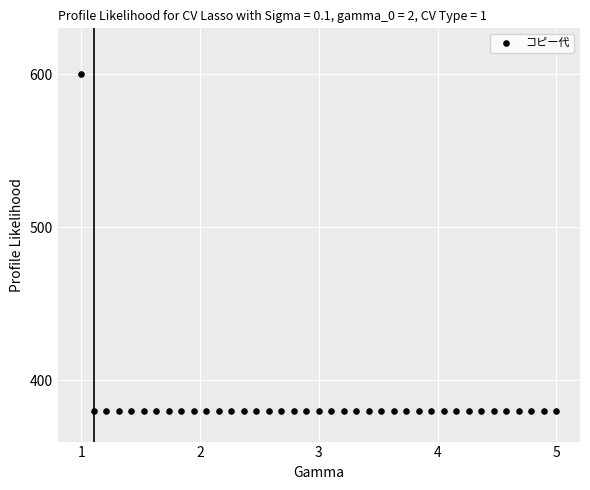

What is the range of Y values (max minus min)?

220